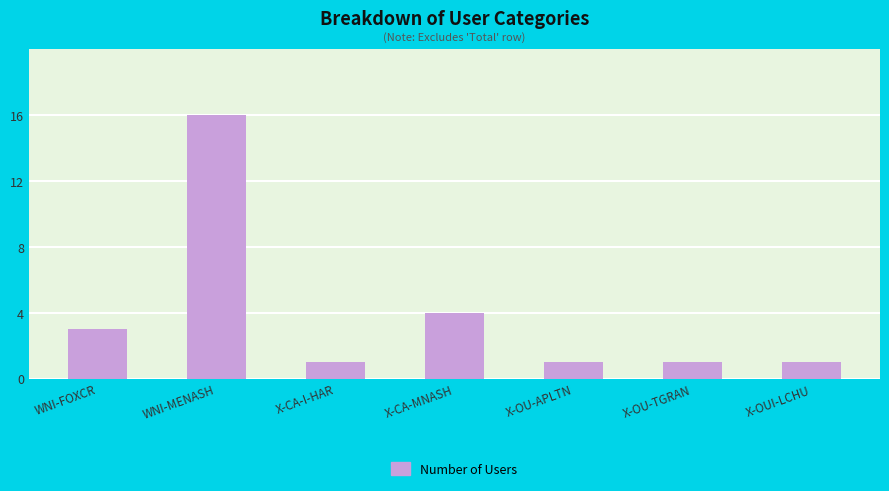

What is the value of the 5th bar from the left?

1